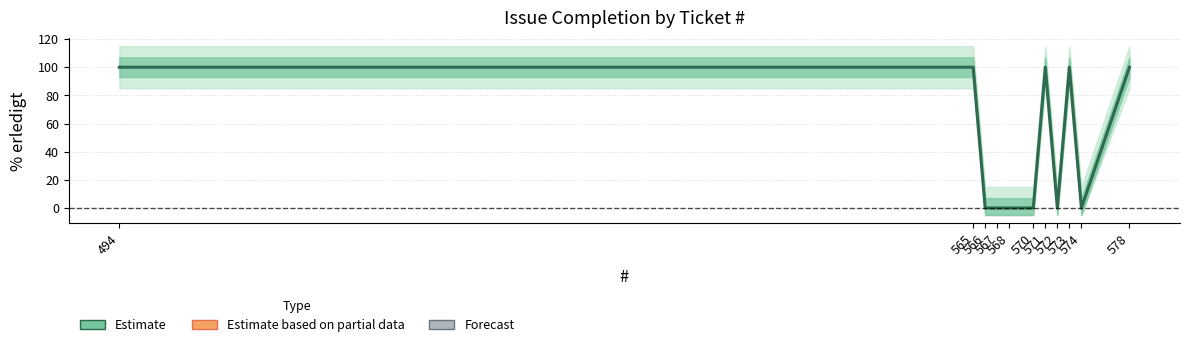

The chart shows a value of 60 at 573. True or false?

False